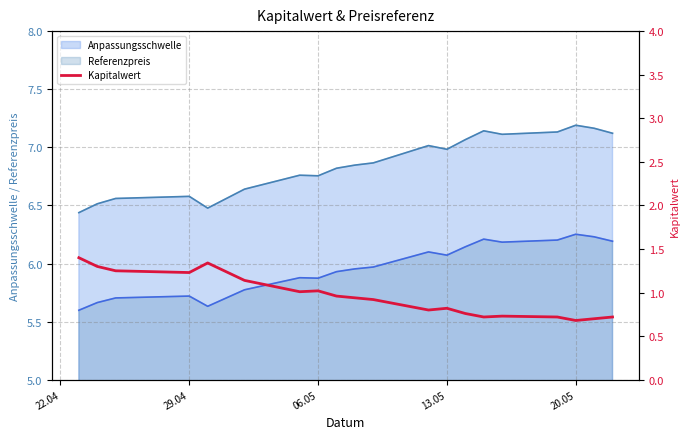

True or false: Referenzpreis and Anpassungsschwelle intersect in this chart.

False